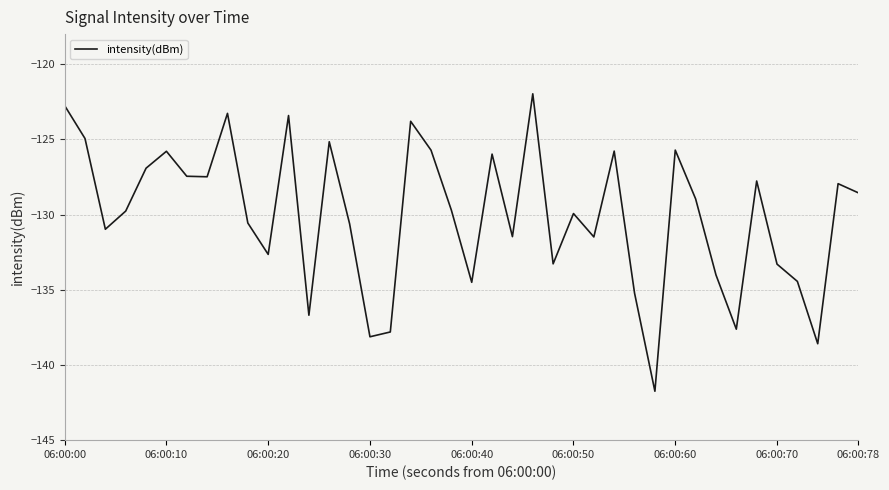

What is the minimum value shown in the chart?

-141.7